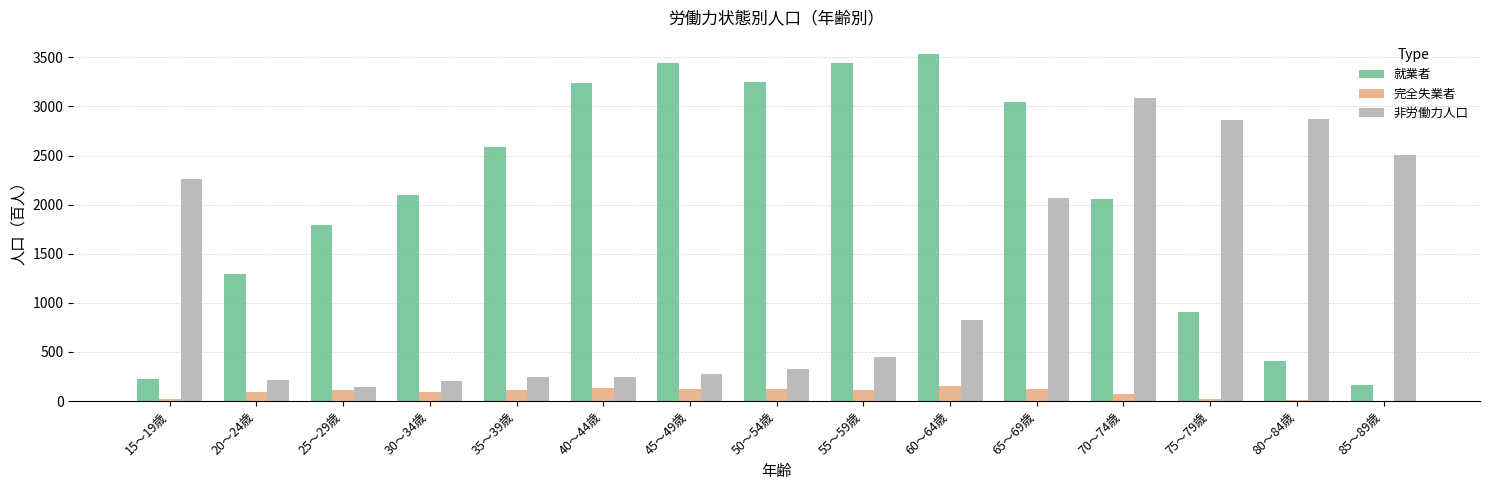

Which series has the largest range (max minus min)?

就業者